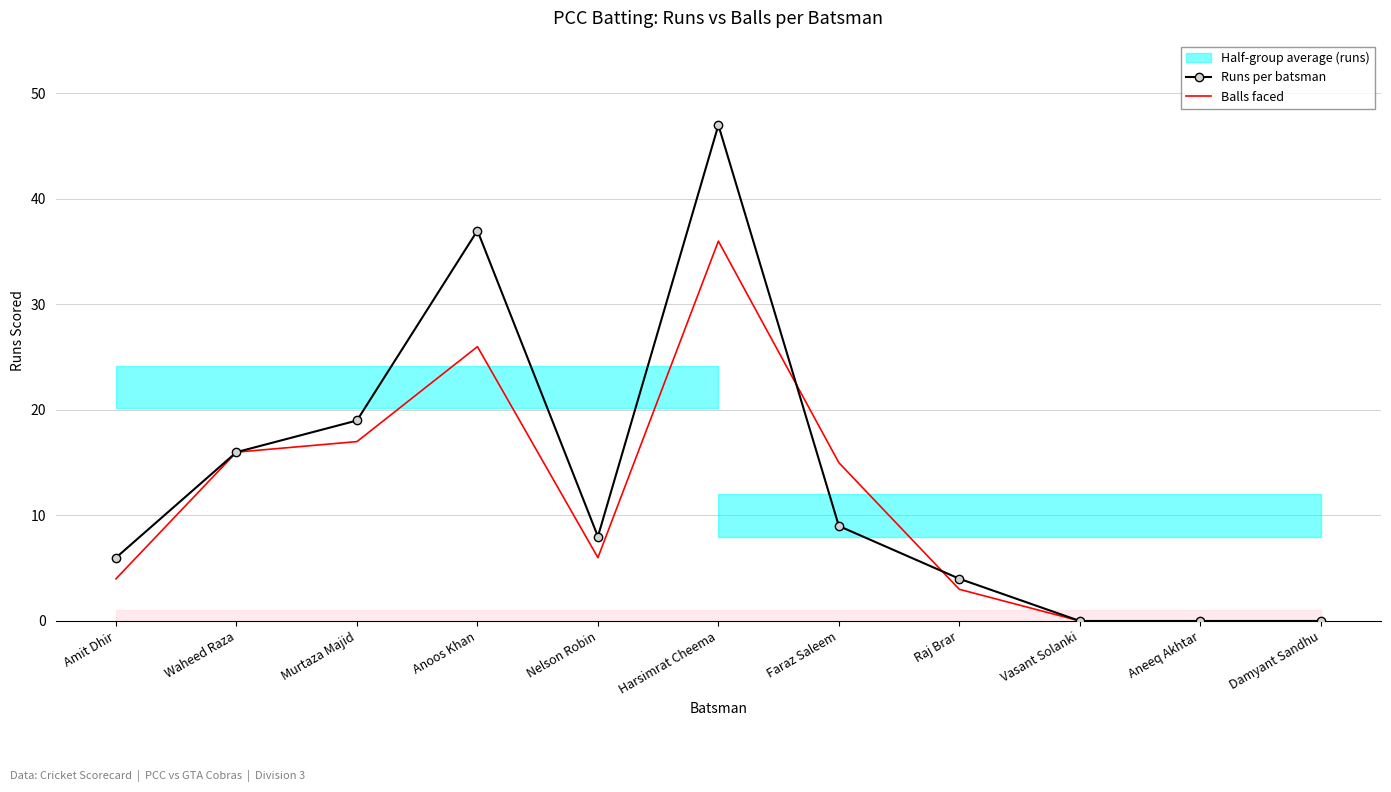

List the series in order of their peak value, lowest first.

Balls faced, Runs per batsman